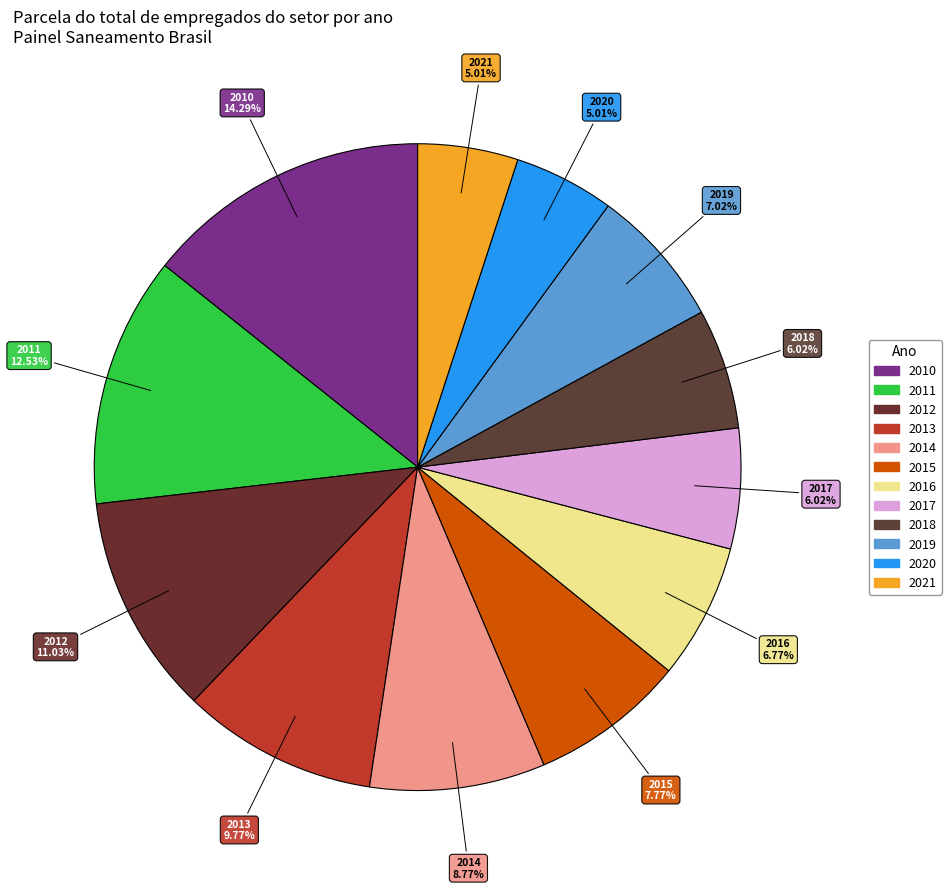

To the nearest percent, what percentage of the pie is 2014?

9%